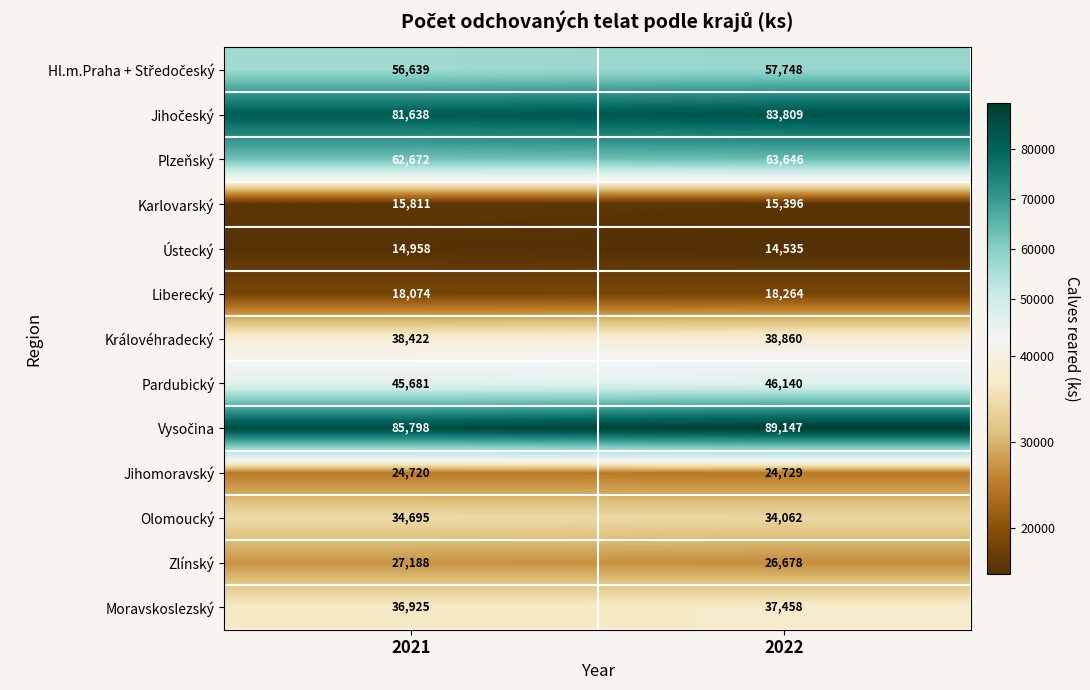

What is the difference between the highest and lowest values at 2021?

70840